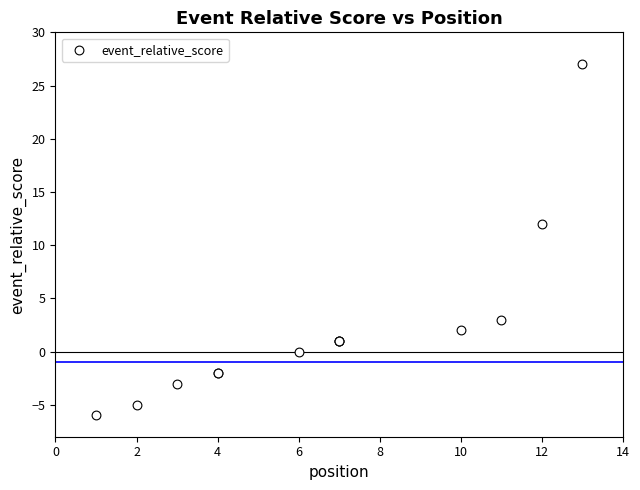

What Y value in the scatter plot is closest to 10?

12